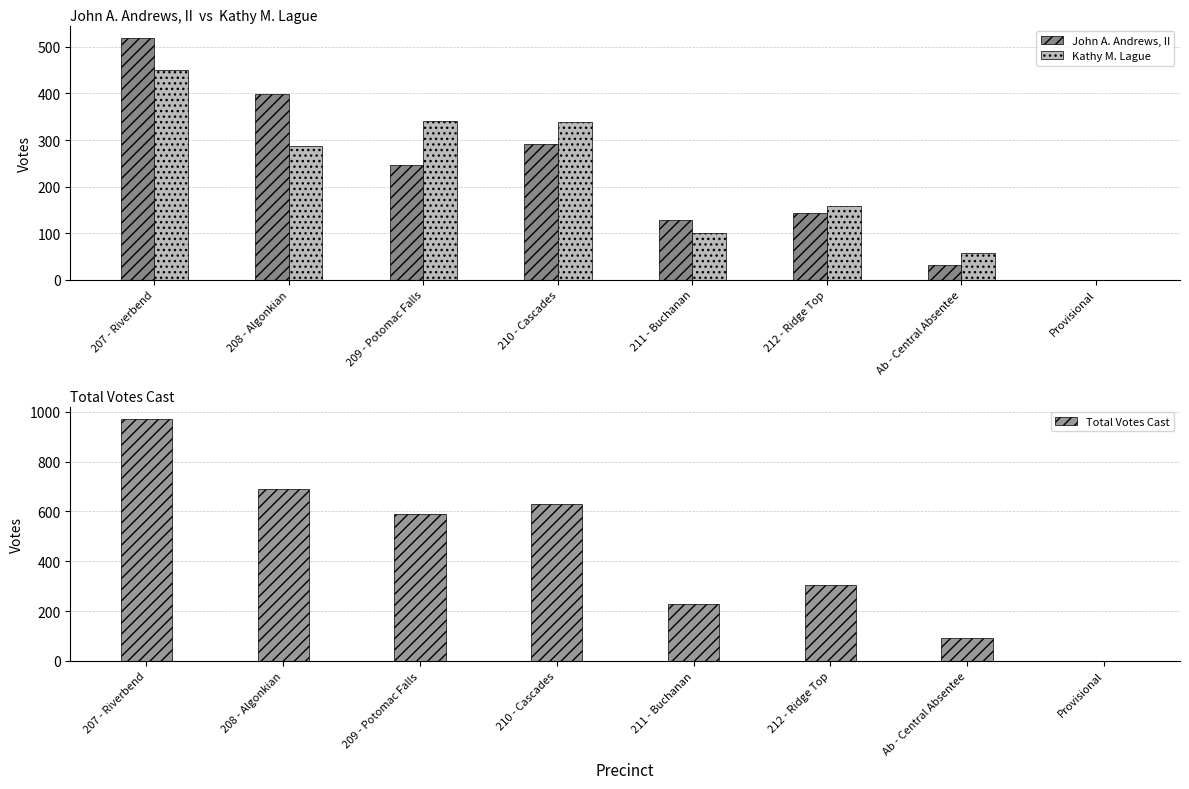

Where is Total Votes Cast nearest to the value 486?

209 - Potomac Falls